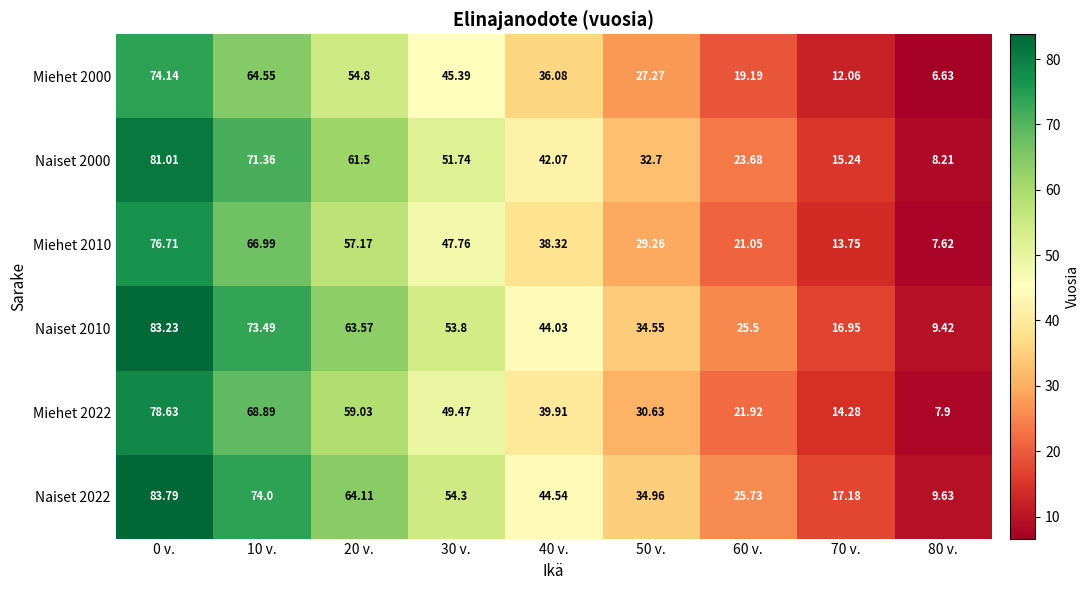

Is the value of Naiset 2000 at 50 v. greater than the value of Miehet 2000 at 20 v.?

No